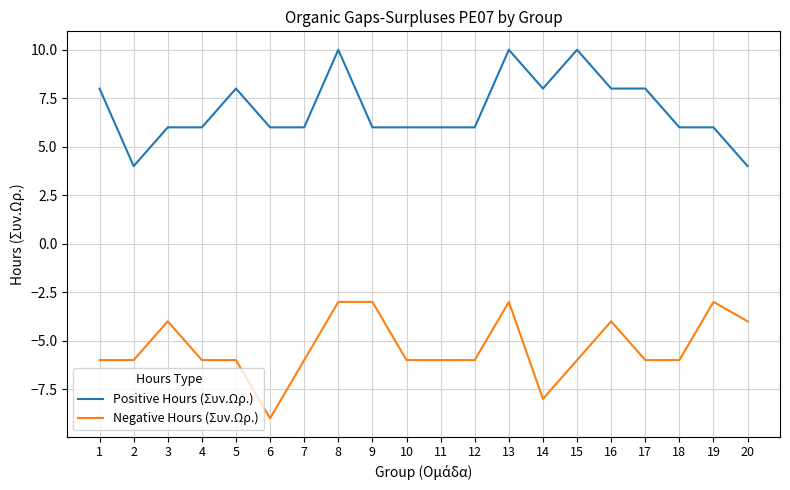

True or false: Negative Hours (Συν.Ωρ.) and Positive Hours (Συν.Ωρ.) cross at least once.

False